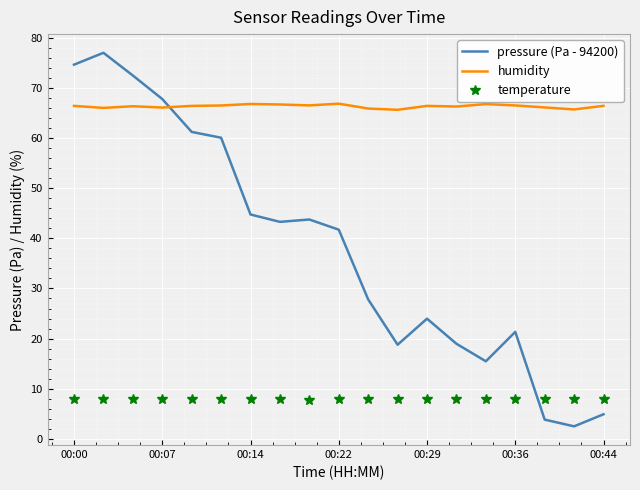

After their last crossing, which series has the higher values: pressure (Pa - 94200) or temperature?

temperature